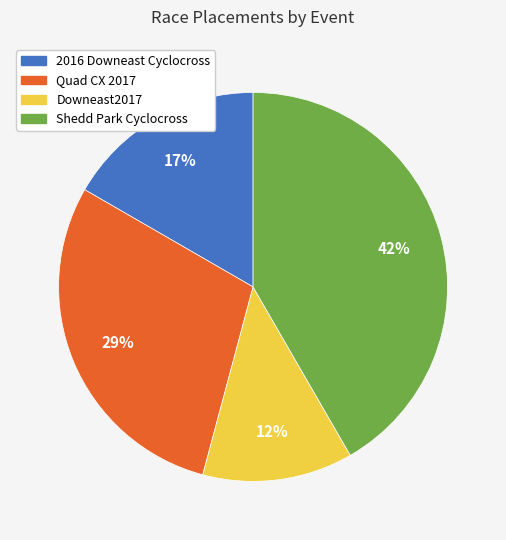

What is the largest slice in the pie chart?

Shedd Park Cyclocross